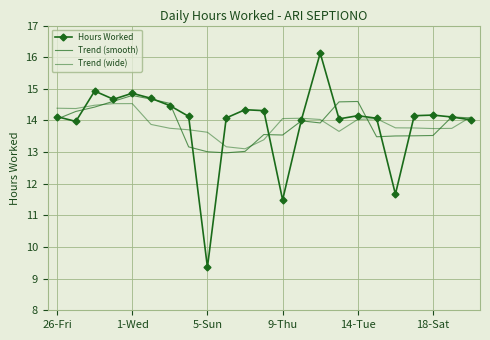

How many distinct data groups are displayed?

3